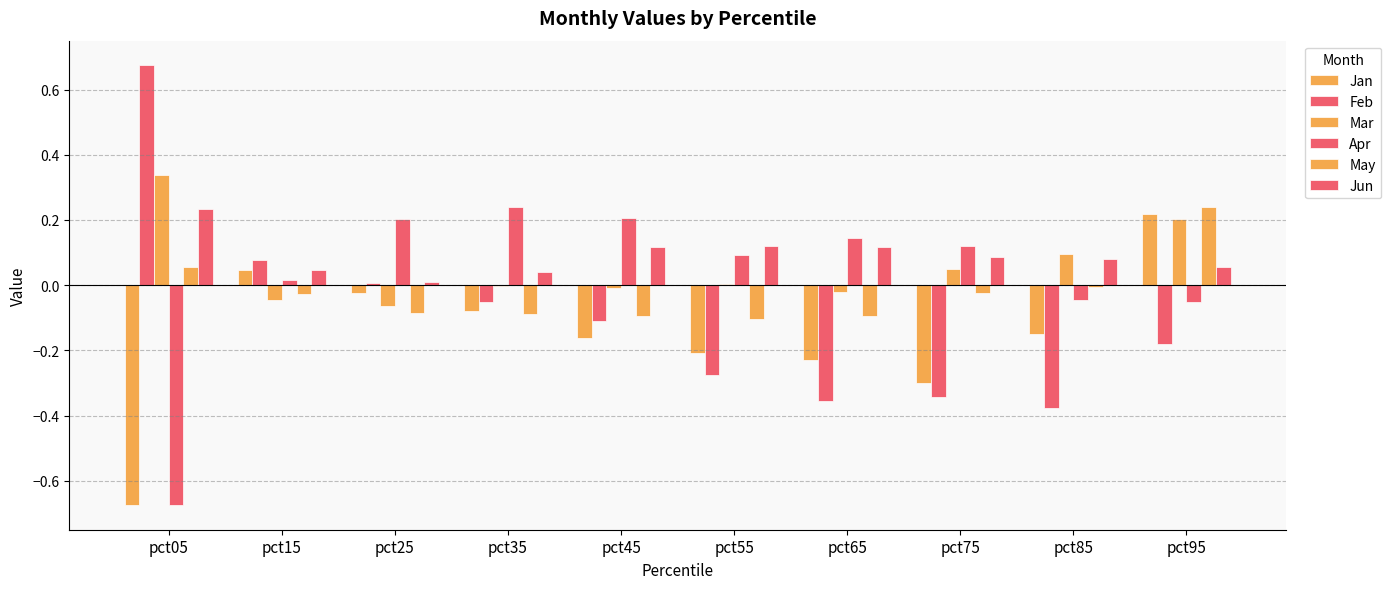

What is the value of the Mar bar at the 8th from the left?

0.1